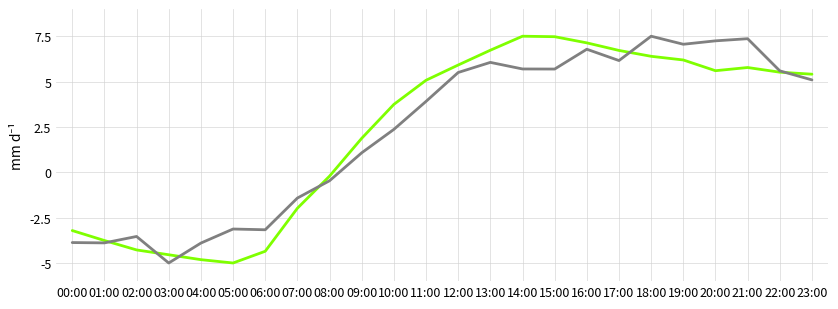

What position from the left is 17:00?

18